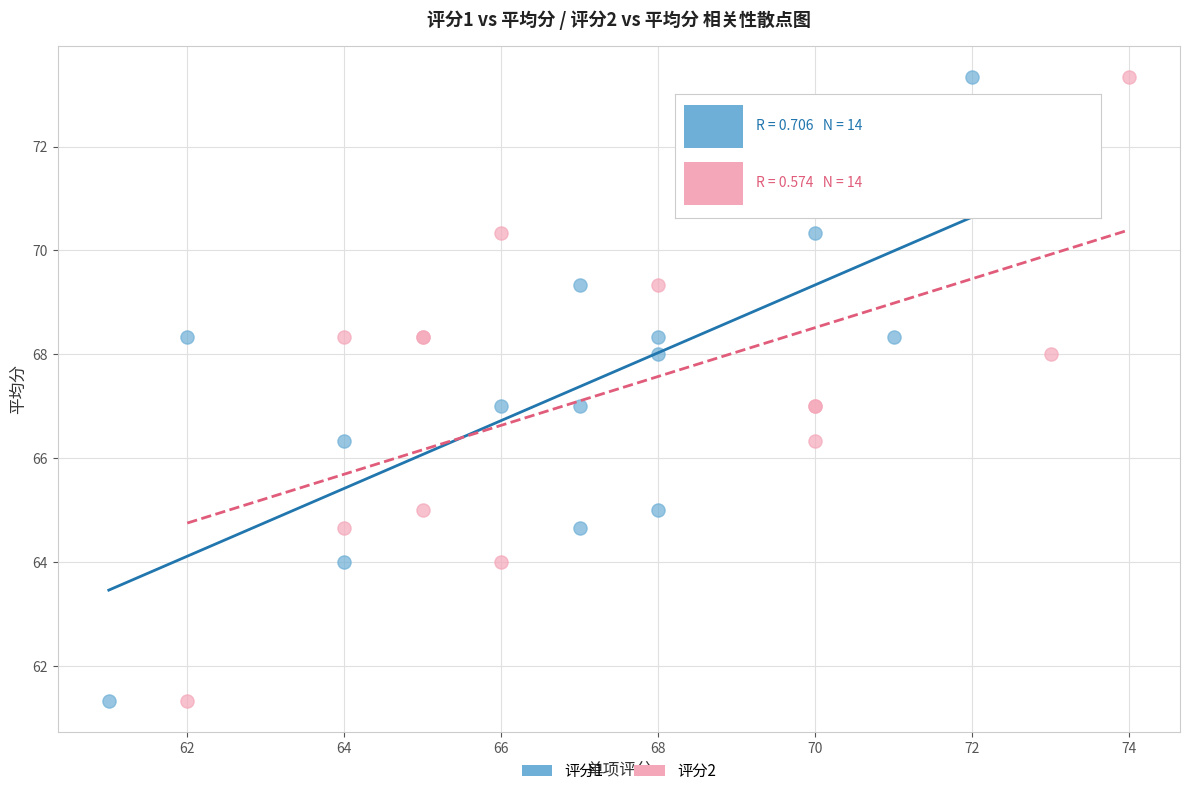

What are all the series names shown in the legend?

评分1, 评分2